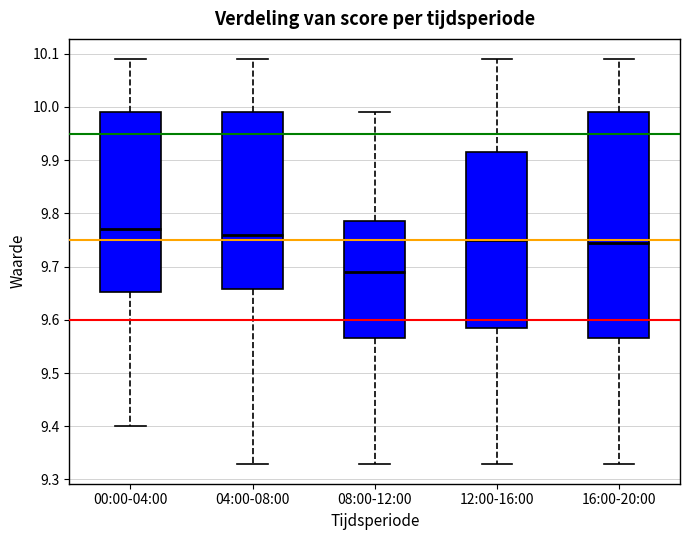

Reading left to right, read every box against the y-axis: the position of its median line, the range the box covers, and the ends of its whiskers. The values are not printed on the chart, so give them approximately, as read against the axis.

00:00-04:00: median 9.77, box 9.65 to 9.99, whiskers 9.40 to 10.09
04:00-08:00: median 9.76, box 9.66 to 9.99, whiskers 9.33 to 10.09
08:00-12:00: median 9.69, box 9.57 to 9.79, whiskers 9.33 to 9.99
12:00-16:00: median 9.75, box 9.59 to 9.92, whiskers 9.33 to 10.09
16:00-20:00: median 9.75, box 9.57 to 9.99, whiskers 9.33 to 10.09